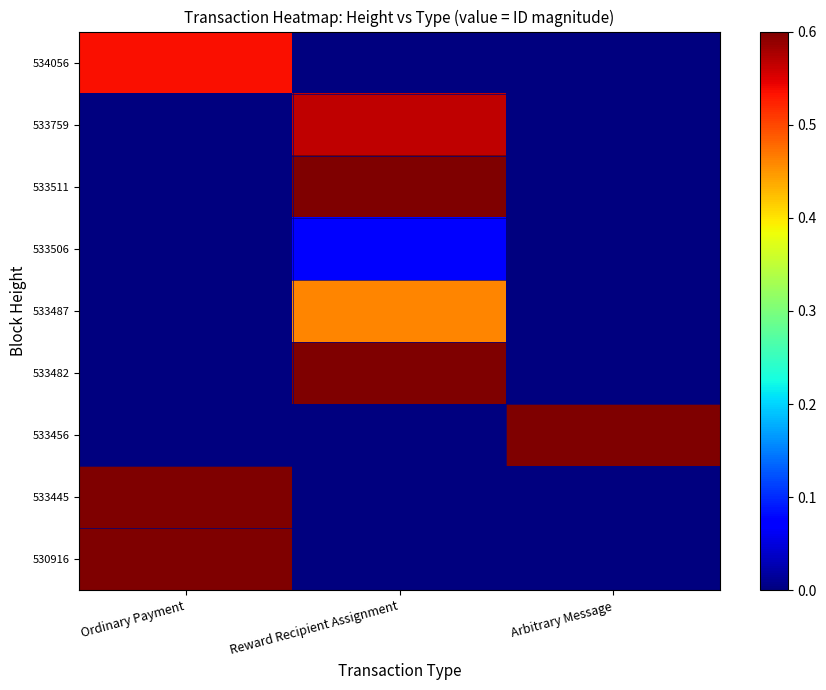

At which category is the sum across all series the highest?

Reward Recipient Assignment